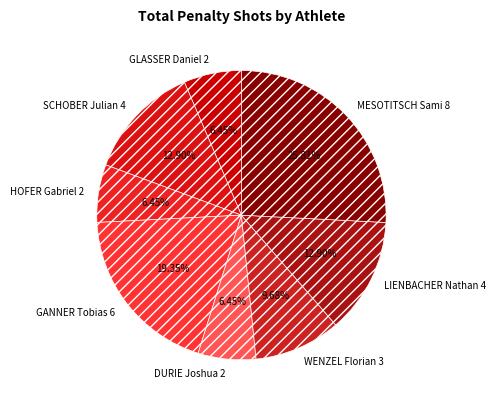

The GLASSER Daniel slice represents 1% of the pie. True or false?

False